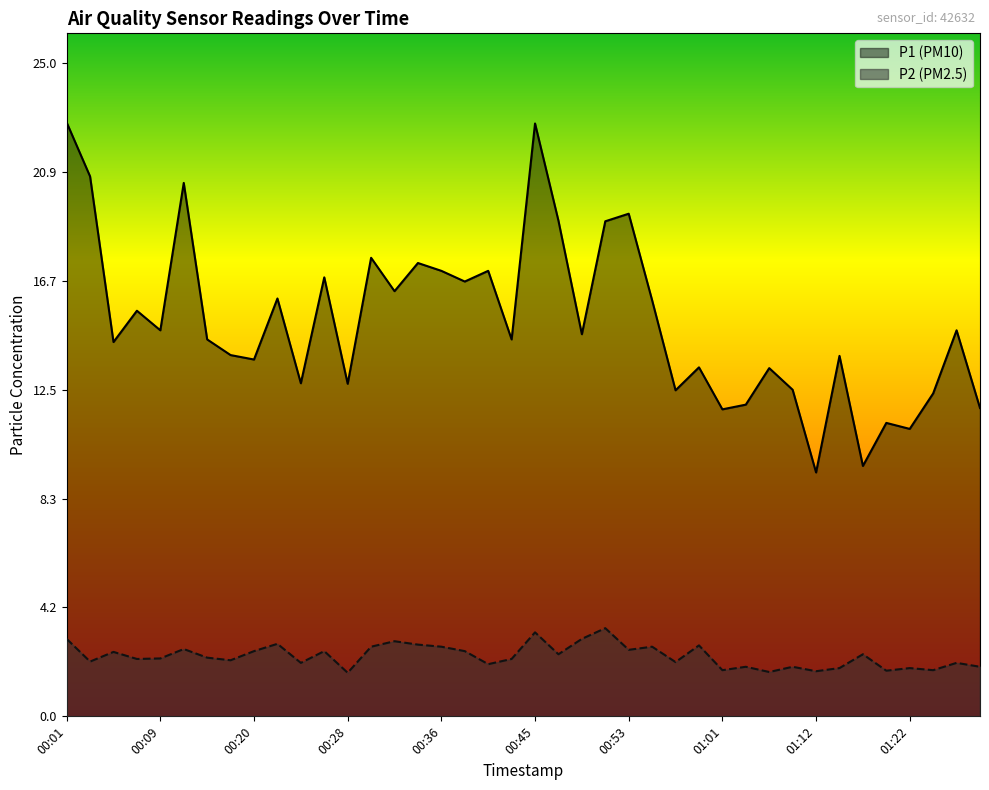

Where is the first local minimum for P2?

00:03